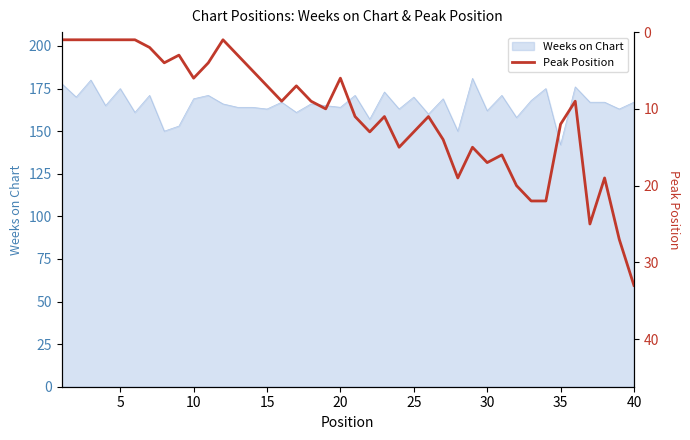

The value of Weeks on Chart at 15 is 259. True or false?

False